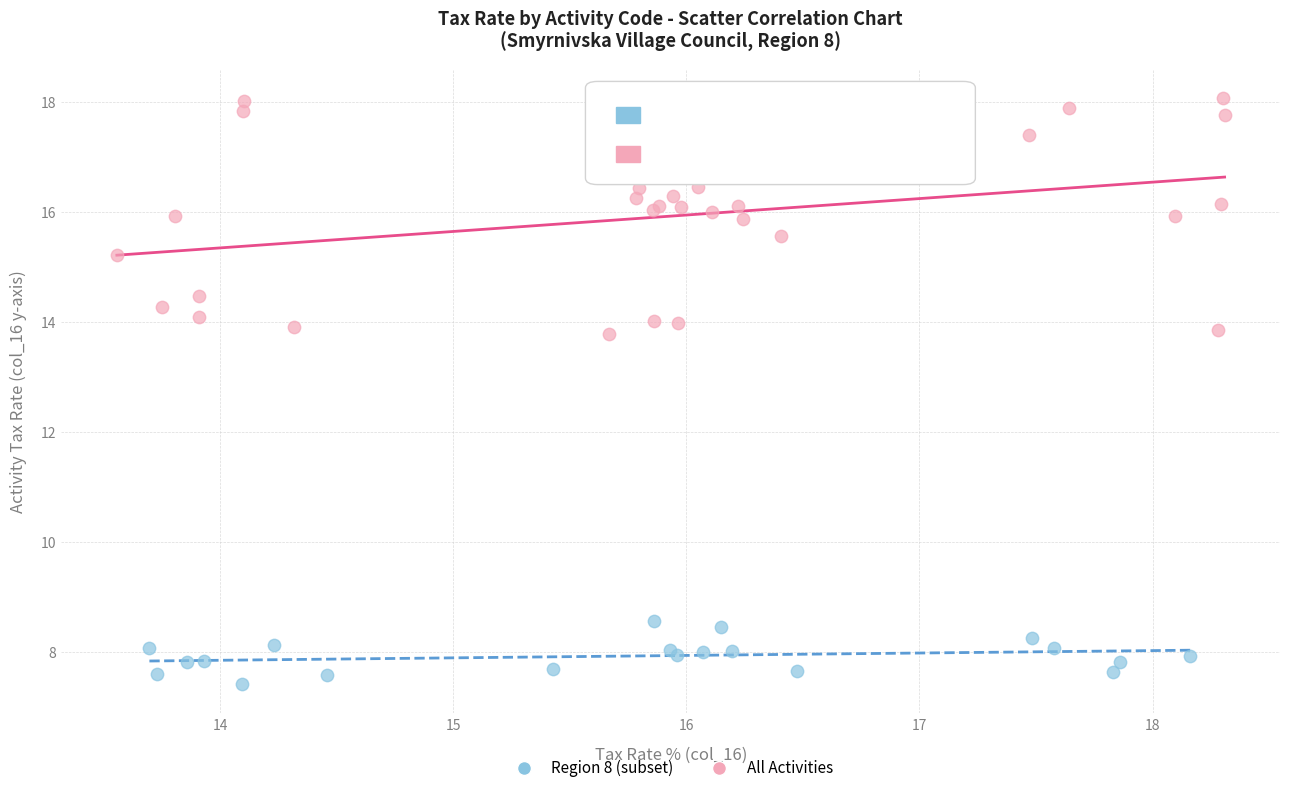

Which series contains the lowest Y value?

Region 8 (subset)